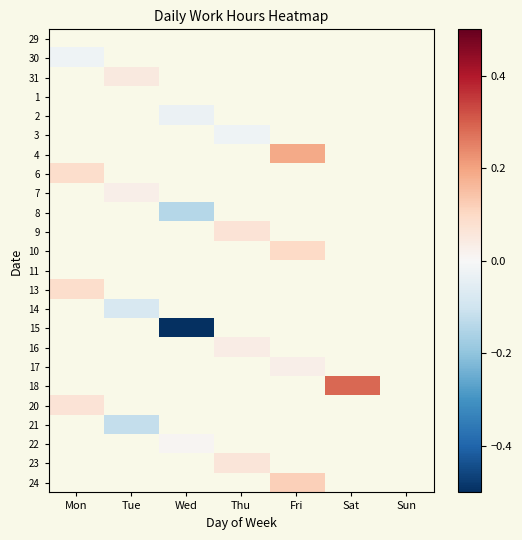

Is the value of 22 at Thu greater than the value of 15 at Wed?

No